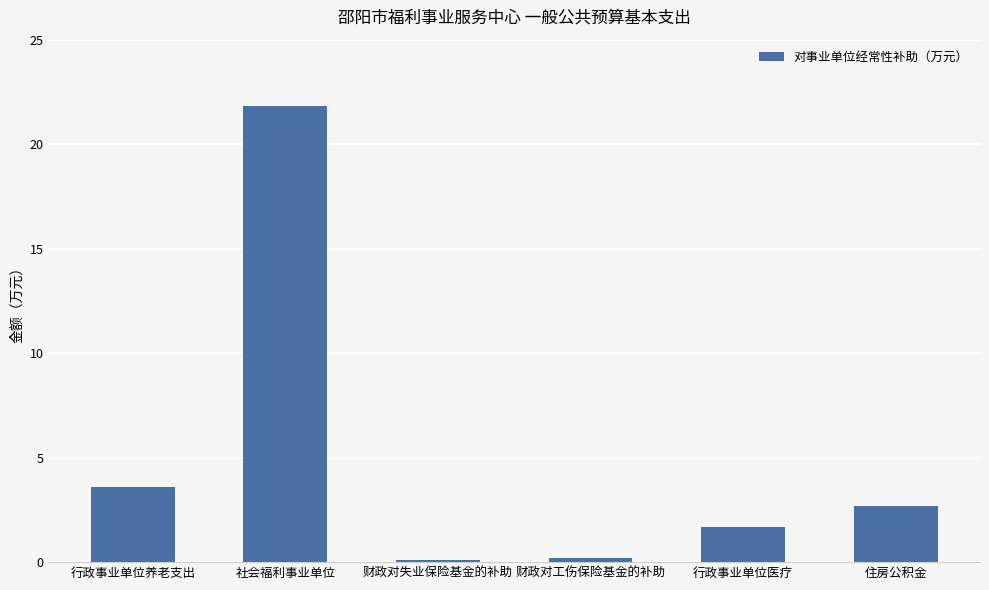

Where does the data first go above 2?

行政事业单位养老支出